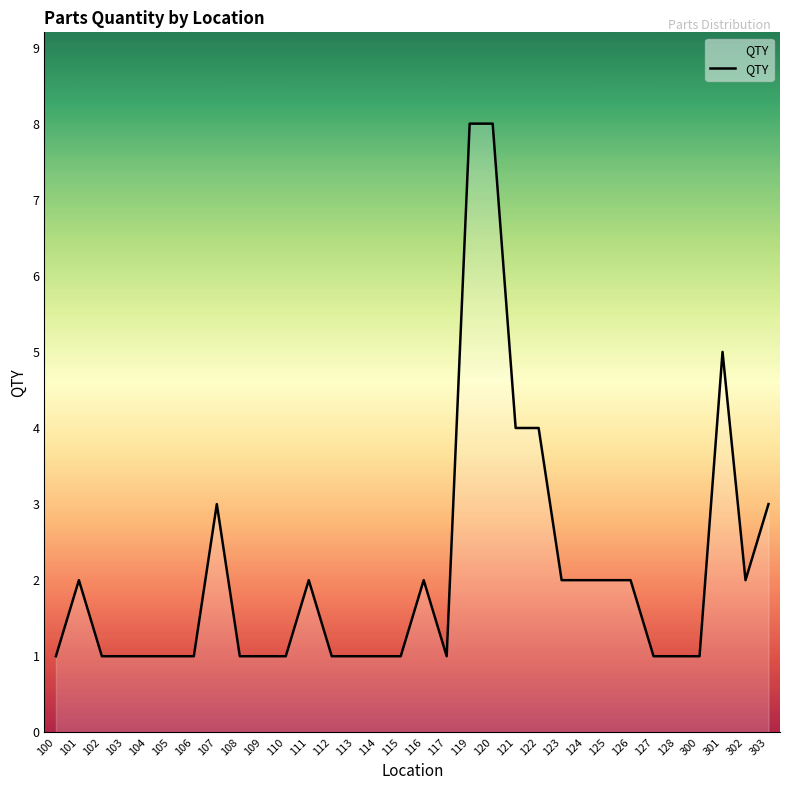

Between 104 and 303, which is larger?

303